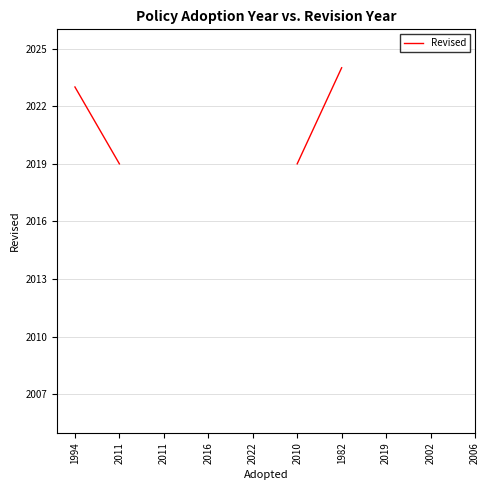

At which category does the chart reach its minimum across all series?

2002